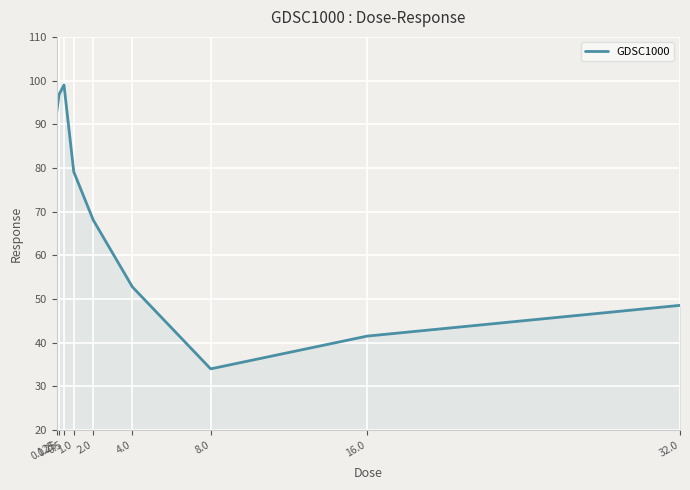

Where is the first local minimum?

8.0